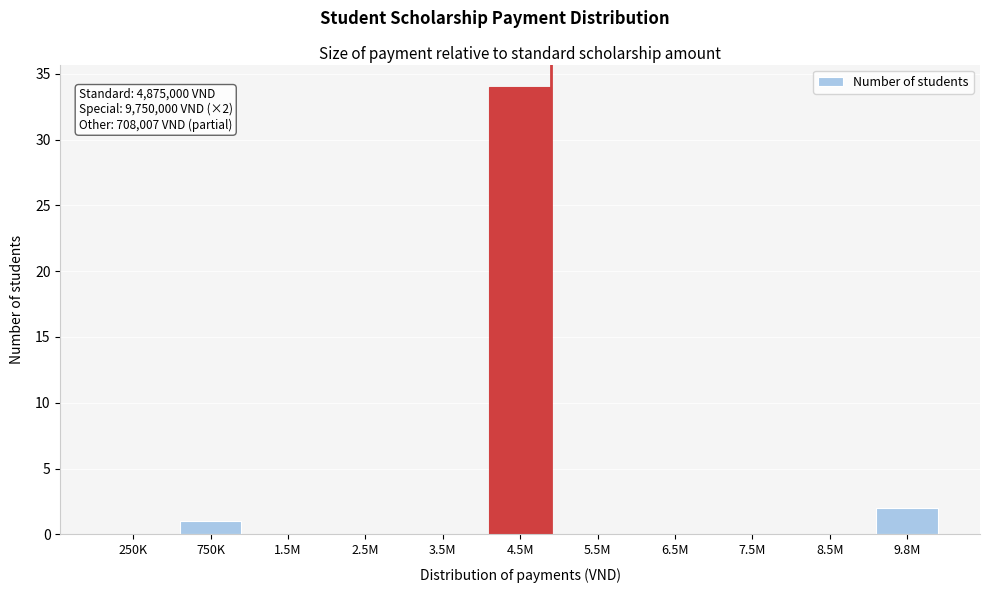

Reading left to right, transcribe all the data shown in this chart.

250K=0	750K=1	1.5M=0	2.5M=0	3.5M=0	4.5M=34	5.5M=0	6.5M=0	7.5M=0	8.5M=0	9.8M=2